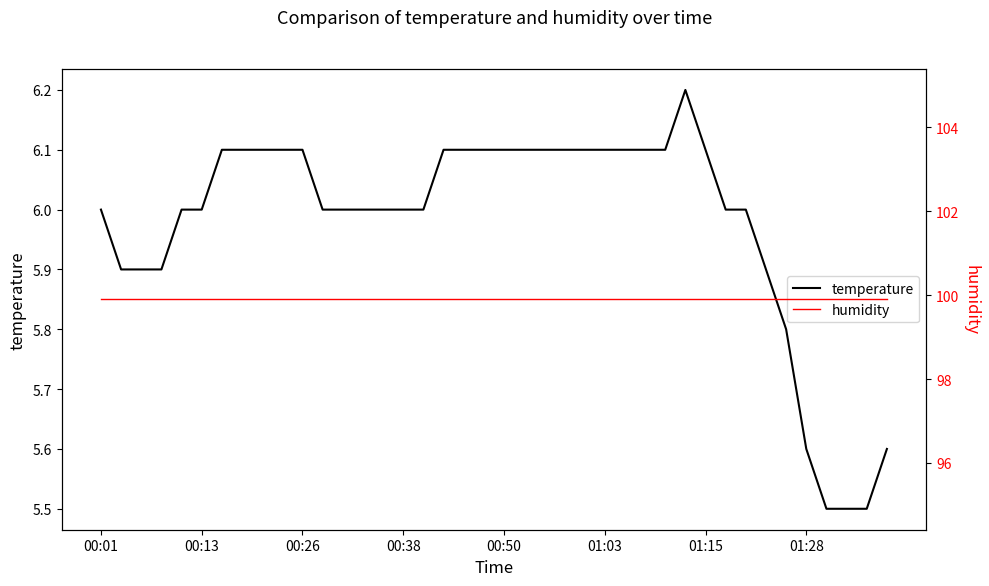

What is the lowest value of the temperature series?

5.5